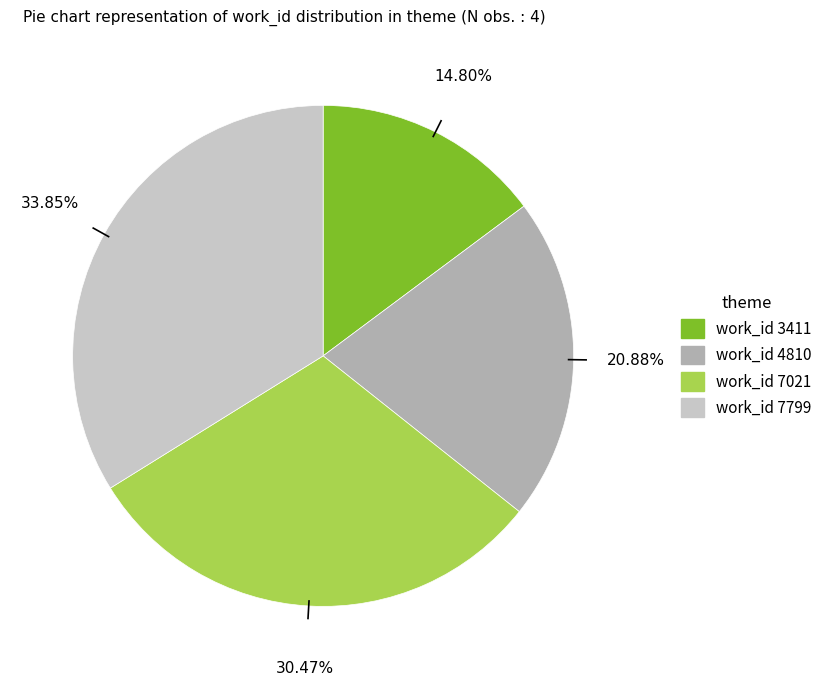

Does any single category account for the majority?

No